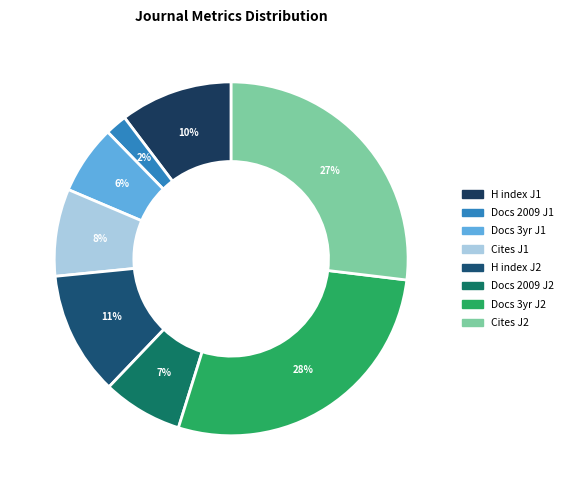

Count the number of slices in the pie.

8